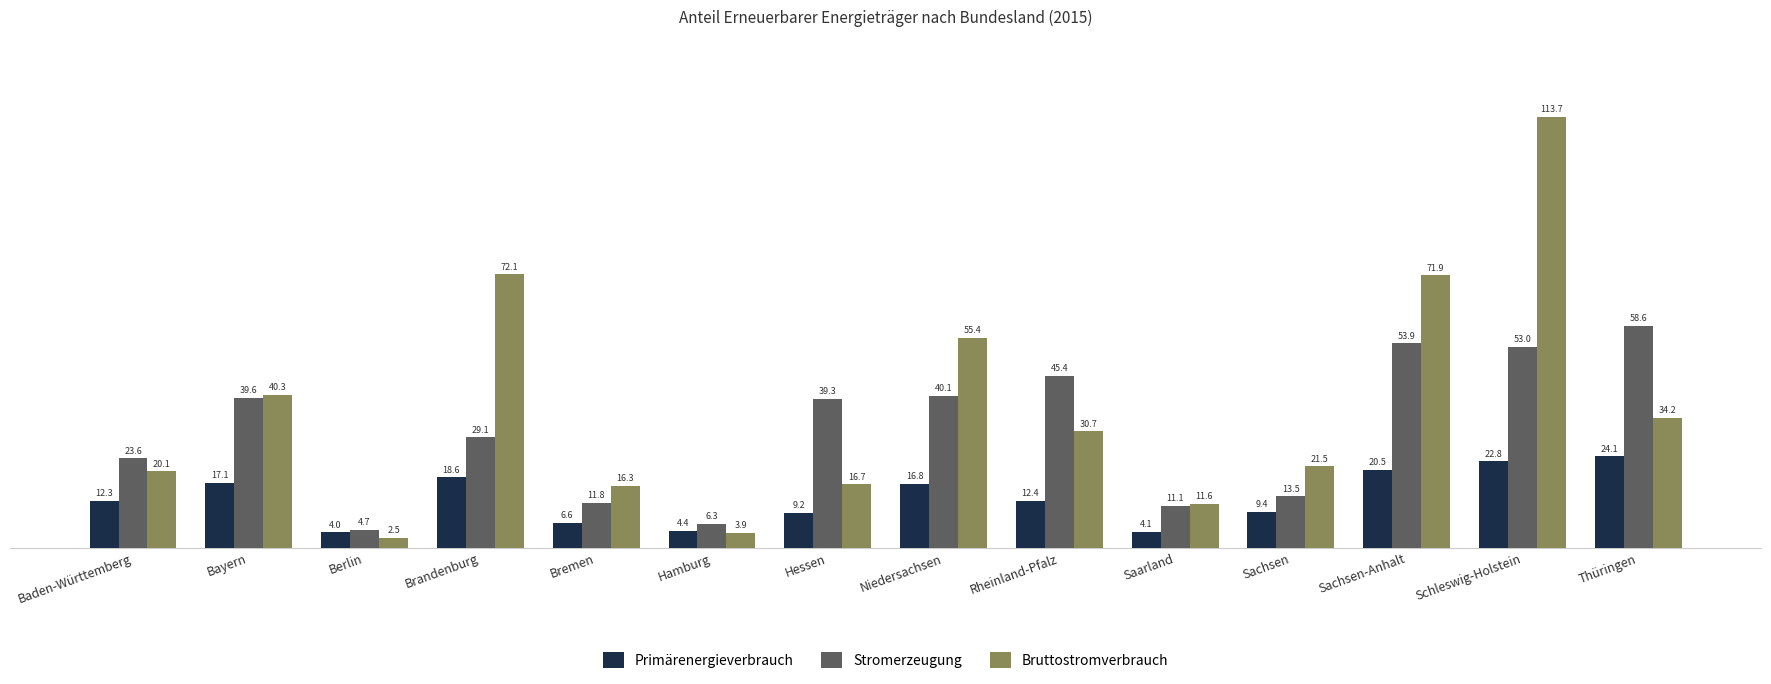

At how many categories does at least one series exceed 108?

1